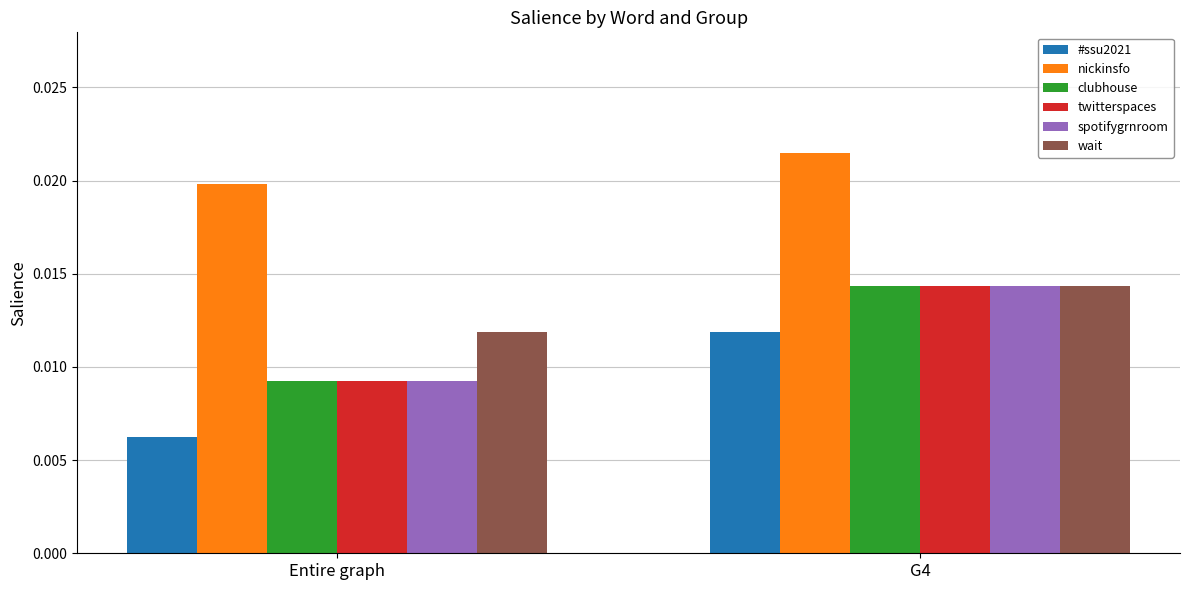

What position from the right is Entire graph?

2